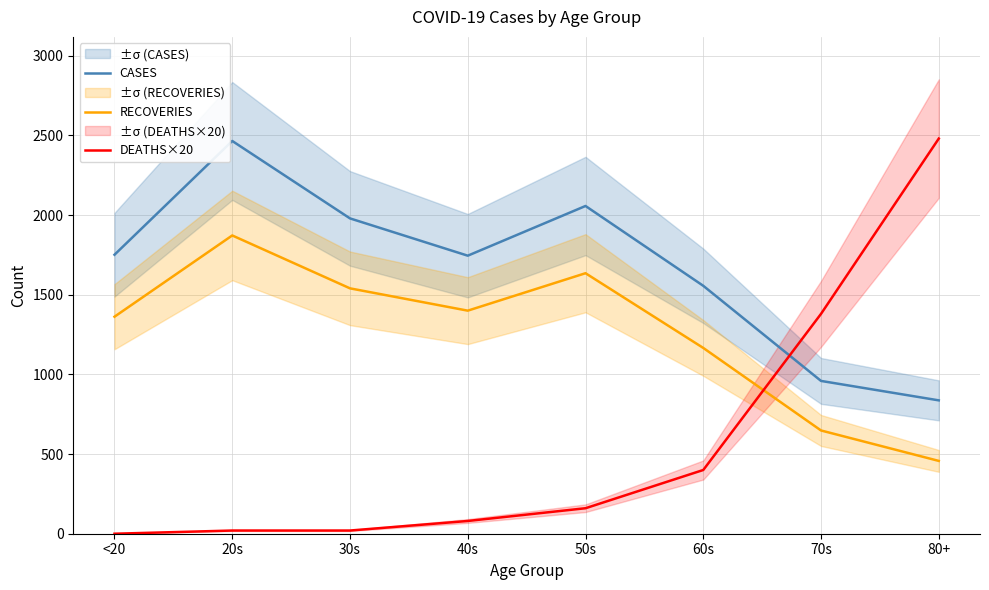

What is the difference between the maximum and minimum values in the DEATHS×20 series?

2480